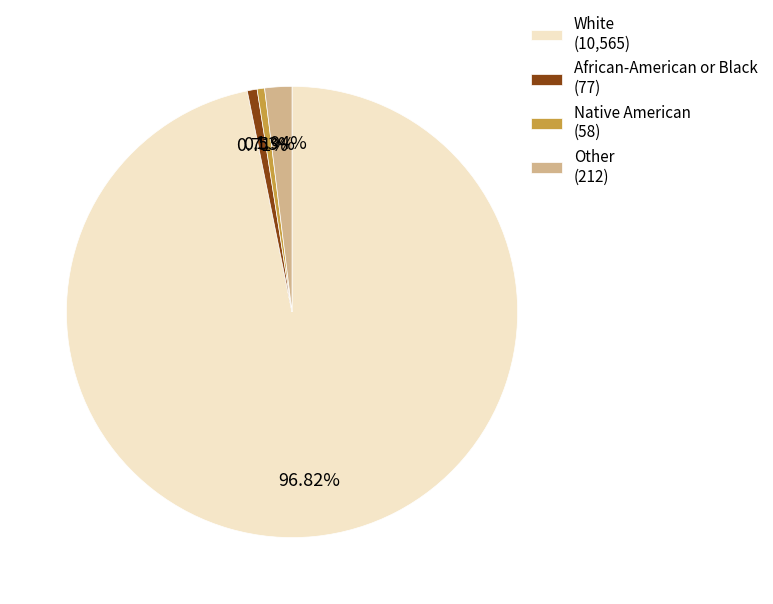

To the nearest percent, what portion does African-American or Black represent?

1%